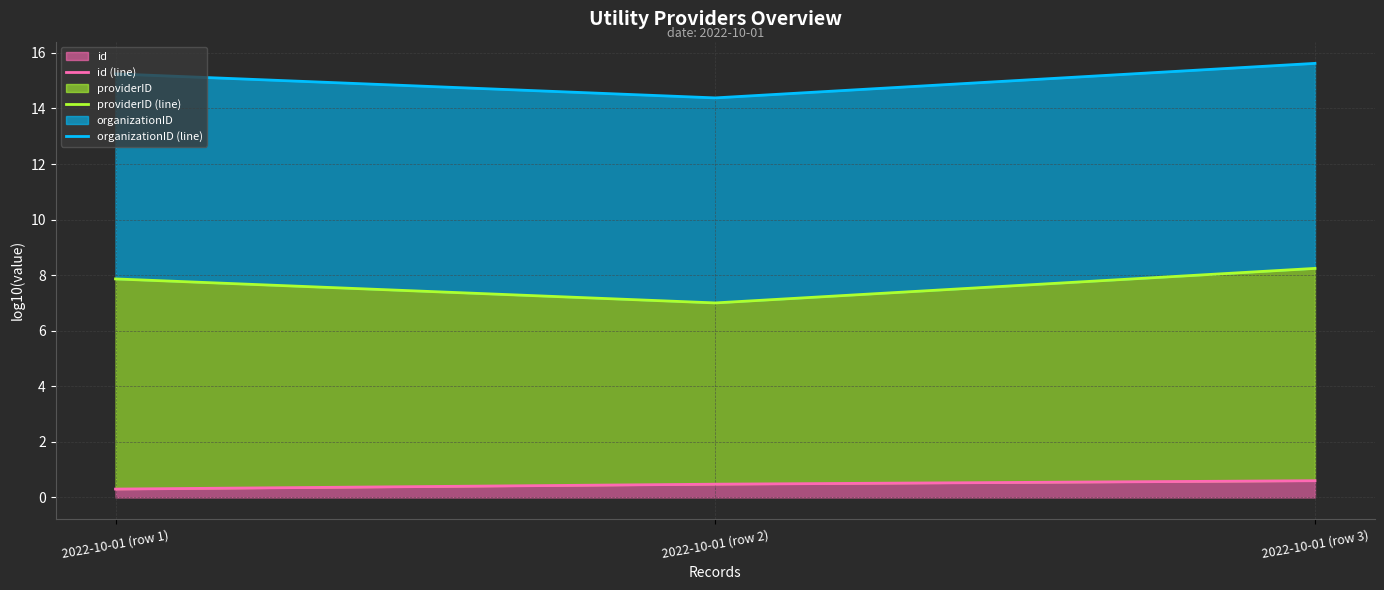

At which category does the chart reach its minimum across all series?

2022-10-01 (row 1)